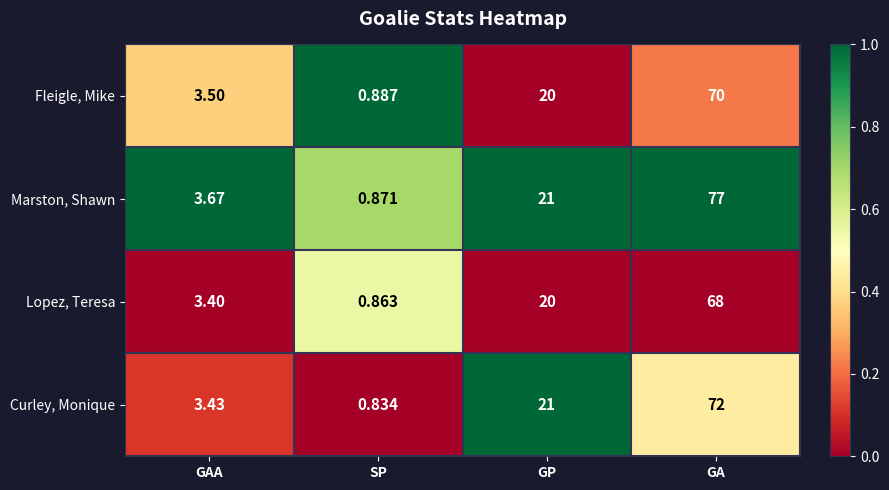

At how many categories does at least one series exceed 0?

4